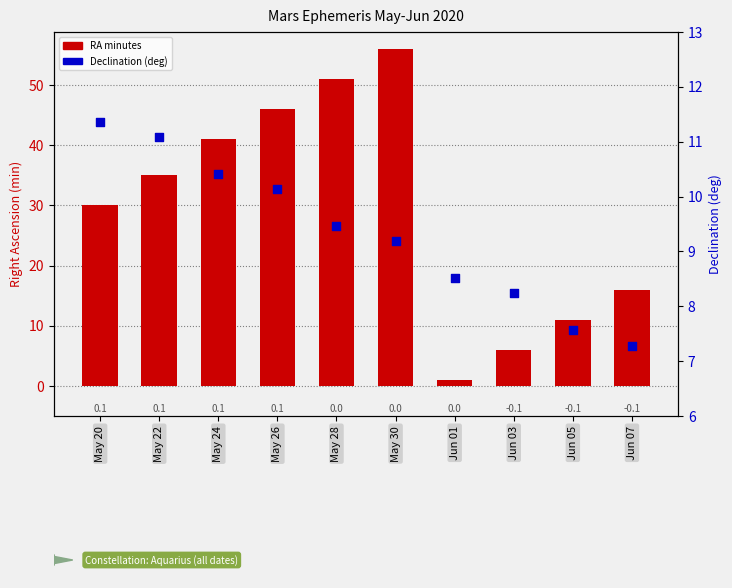

Which series reaches the maximum Y coordinate?

RA minutes